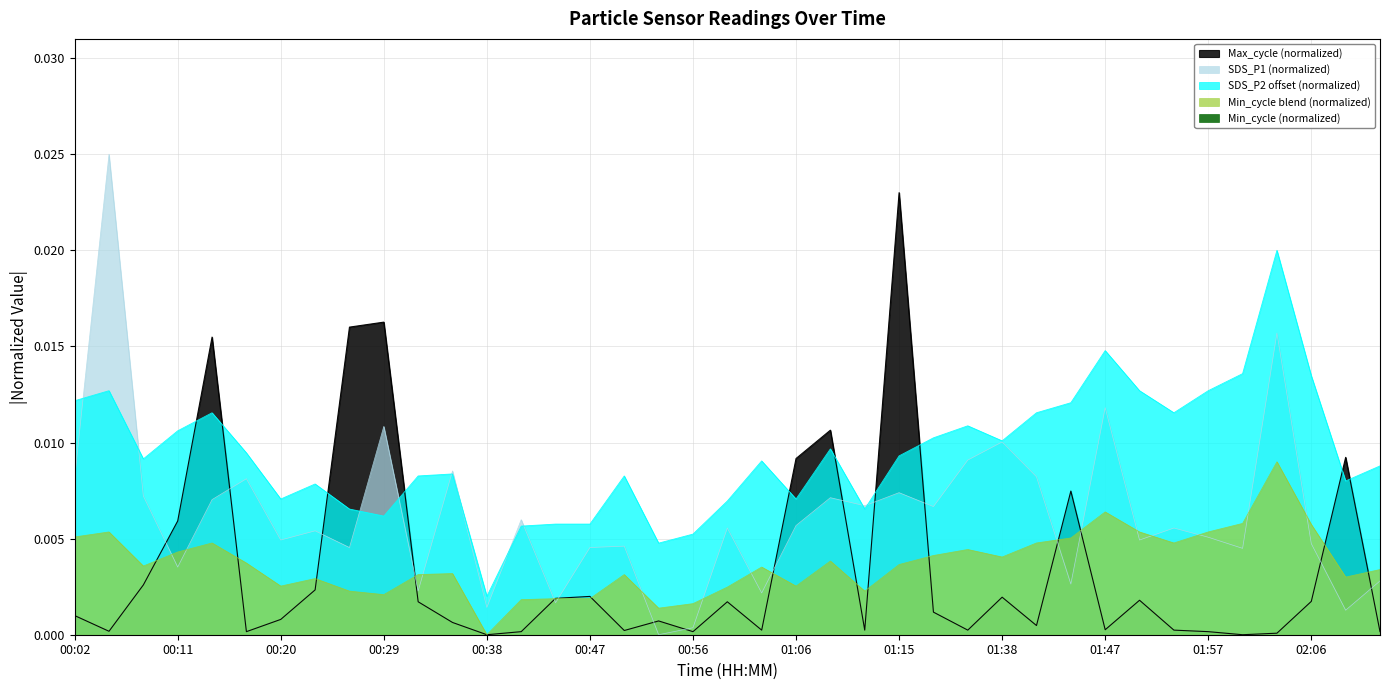

After their last crossing, which series has the higher values: SDS_P2 or Max_cycle?

SDS_P2